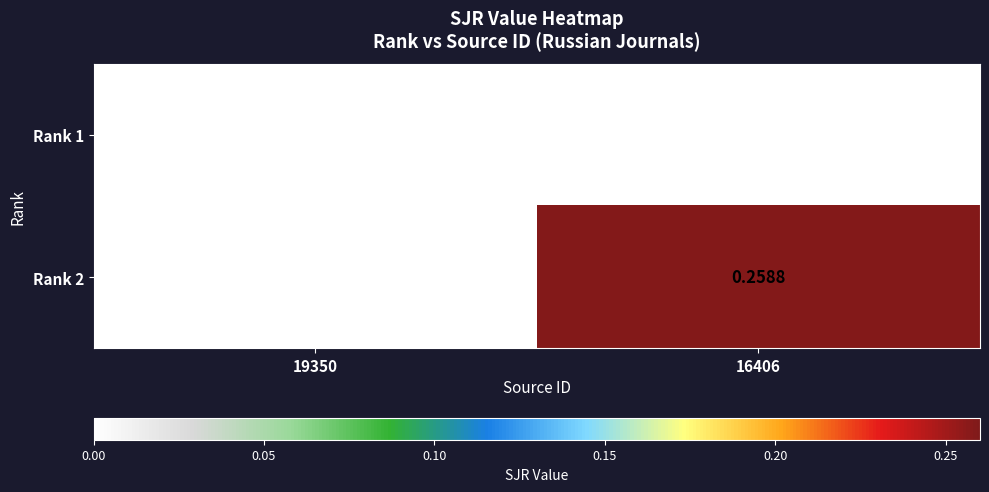

Is the value of Rank 2 at 16406 greater than the value of Rank 1 at 16406?

Yes